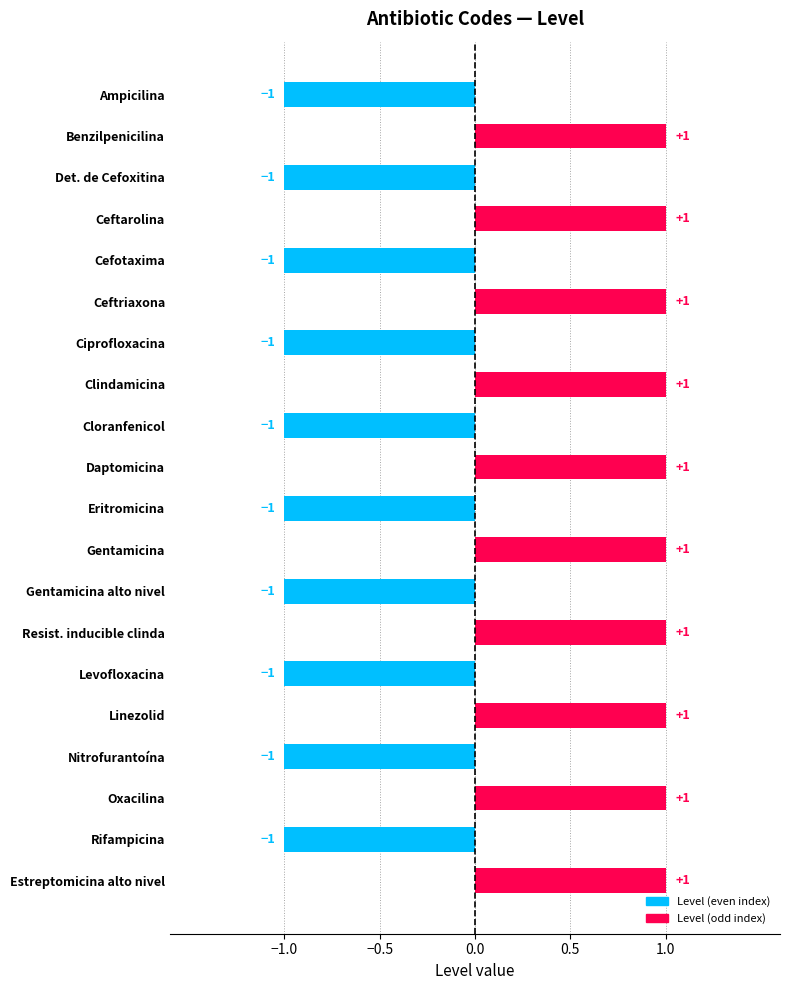

Reading bottom to top, extract all data points from this chart.

Estreptomicina alto nivel=1	Rifampicina=-1	Oxacilina=1	Nitrofurantoína=-1	Linezolid=1	Levofloxacina=-1	Resist. inducible clinda=1	Gentamicina alto nivel=-1	Gentamicina=1	Eritromicina=-1	Daptomicina=1	Cloranfenicol=-1	Clindamicina=1	Ciprofloxacina=-1	Ceftriaxona=1	Cefotaxima=-1	Ceftarolina=1	Det. de Cefoxitina=-1	Benzilpenicilina=1	Ampicilina=-1